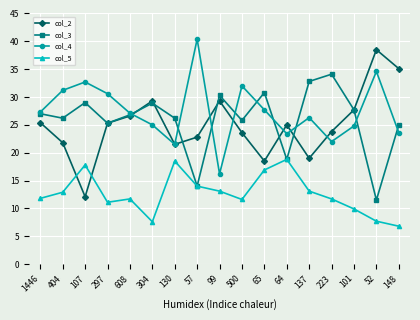

Where does the col_2 series first go above 25?

1446